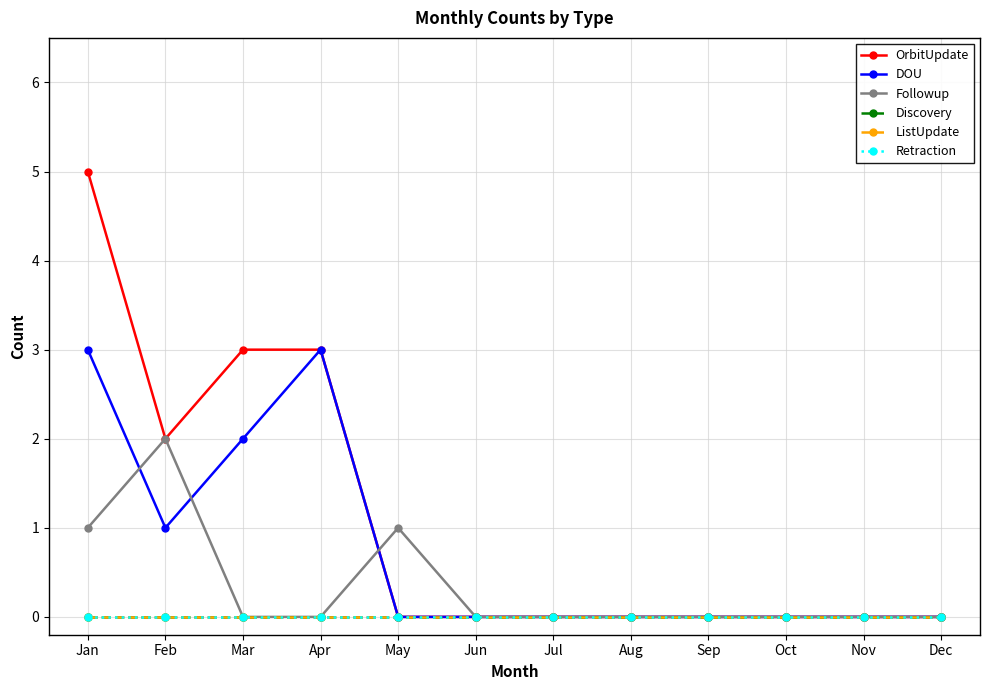

Which category has the lowest value in the ListUpdate series?

Jan